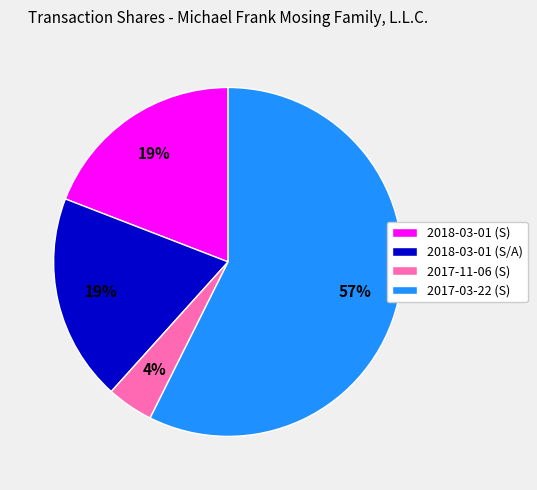

Count the number of slices in the pie.

4